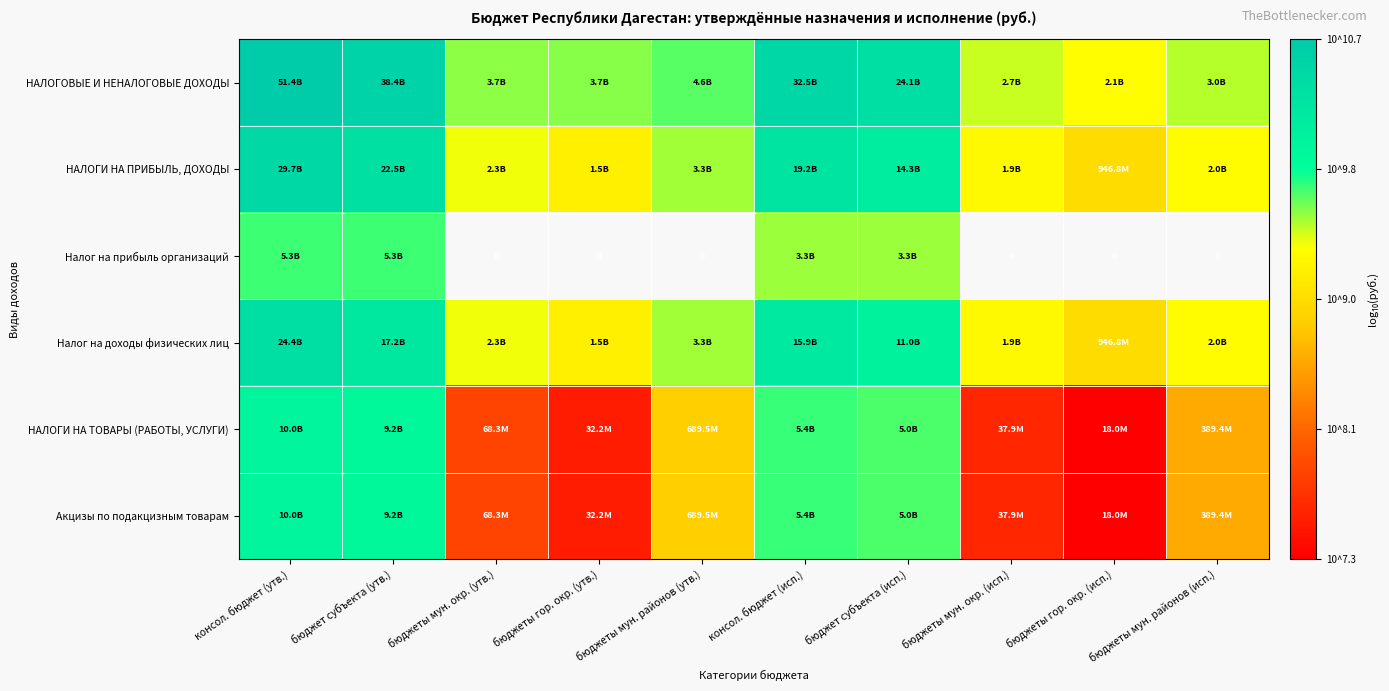

What value does the НАЛОГОВЫЕ И НЕНАЛОГОВЫЕ ДОХОДЫ series have at консол. бюджет (исп.)?

10.5